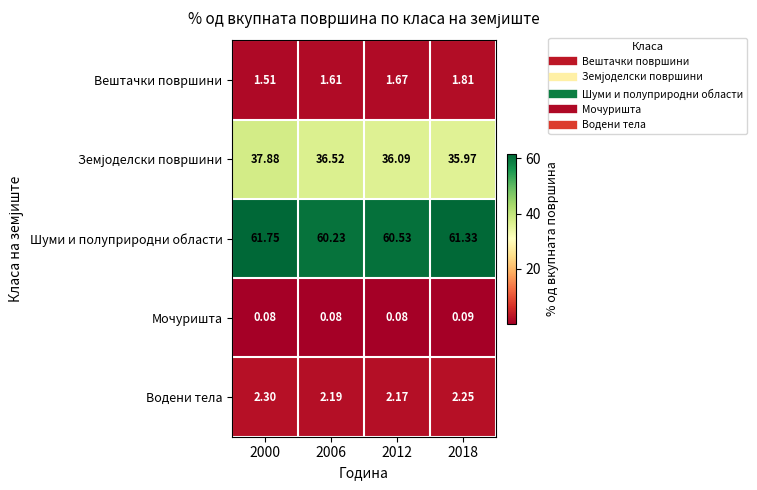

At how many categories does at least one series exceed 26?

4